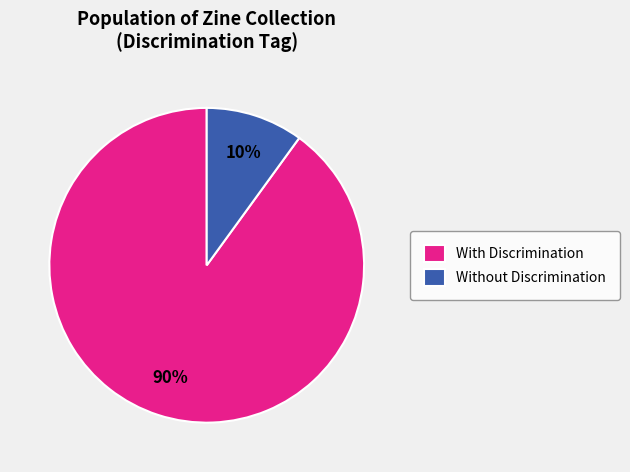

Is the sum of Without Discrimination and With Discrimination greater than half?

Yes